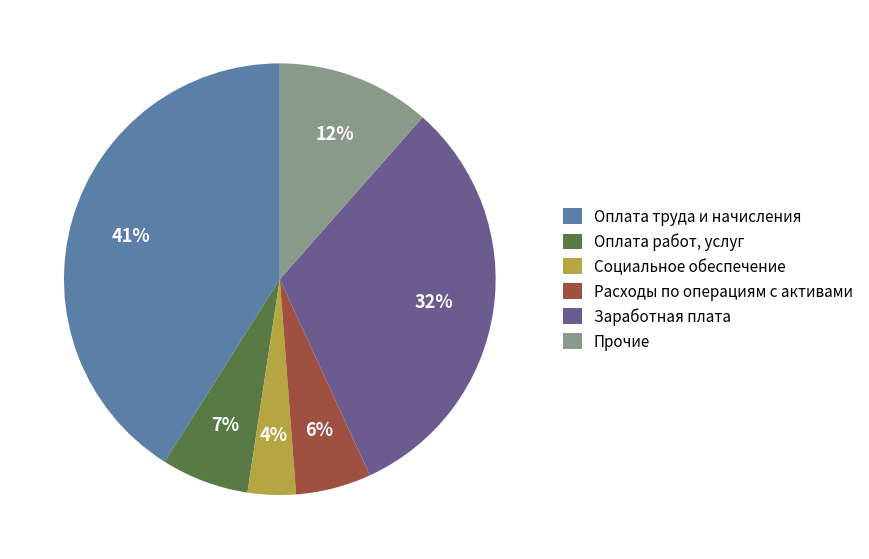

Count the number of slices in the pie.

6